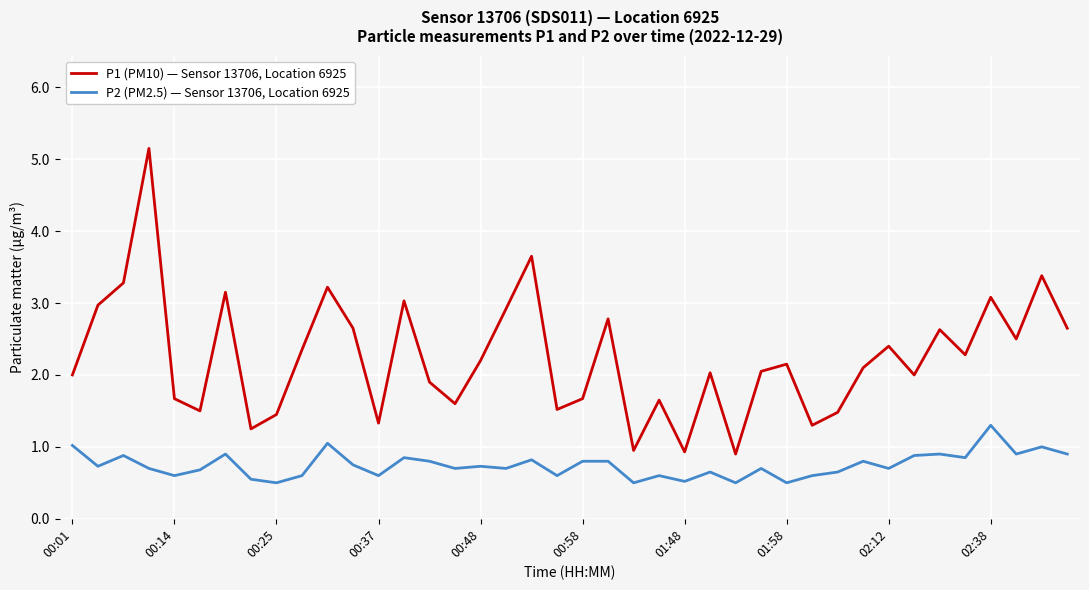

Rank the series by their average value, from highest to lowest.

P1 (PM10) — Sensor 13706, Location 6925, P2 (PM2.5) — Sensor 13706, Location 6925